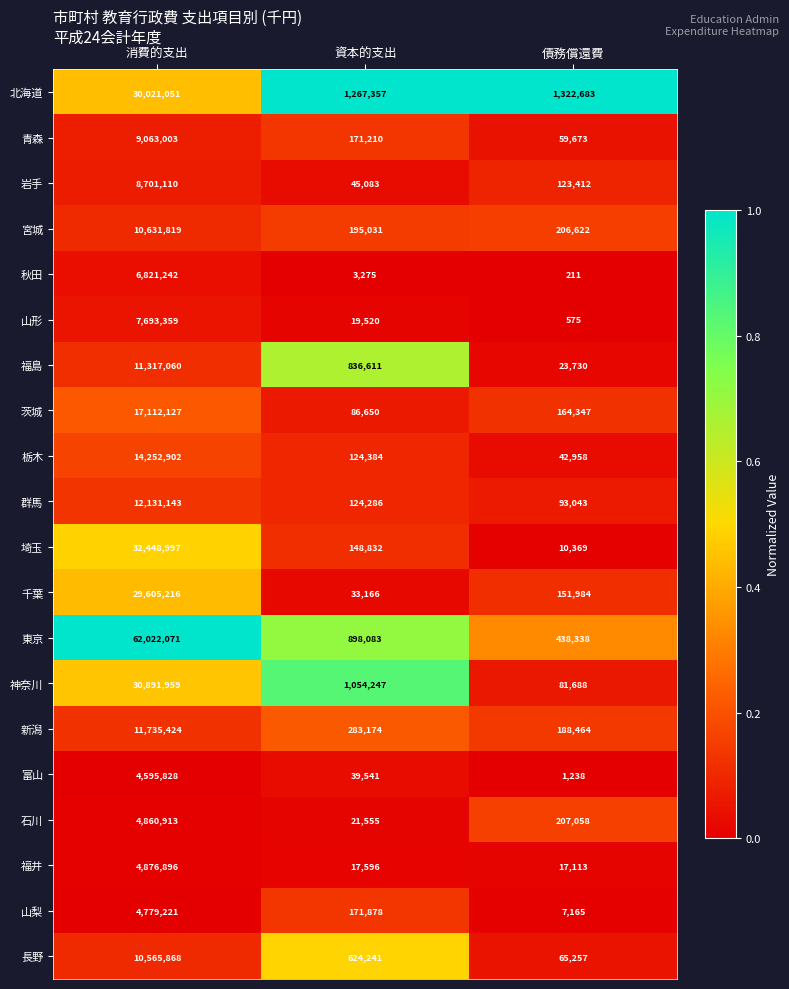

The 福井 series shows 4876896 at 消費的支出. True or false?

True